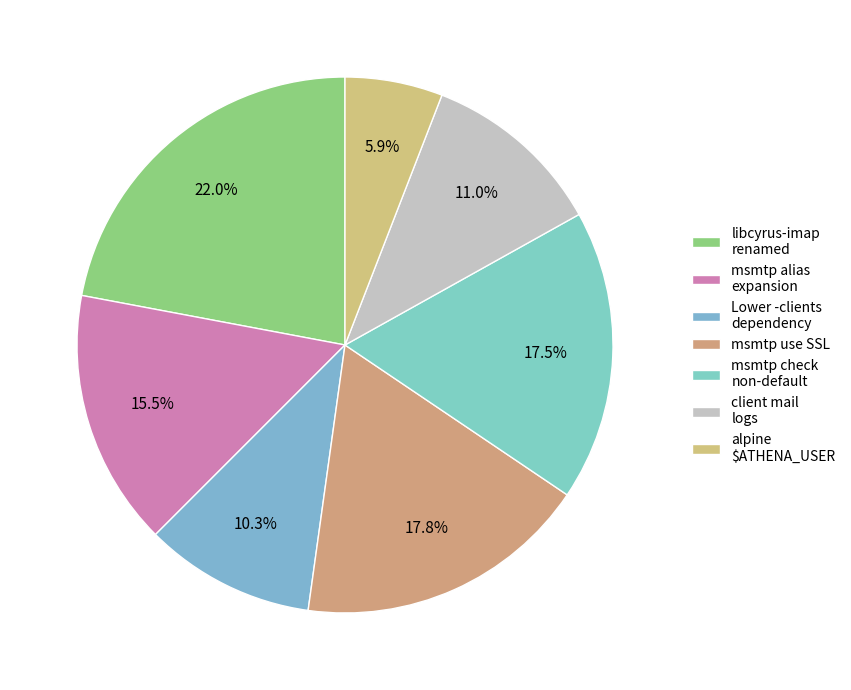

Which category has the biggest portion of the pie?

libcyrus-imap-perl24 got renamed